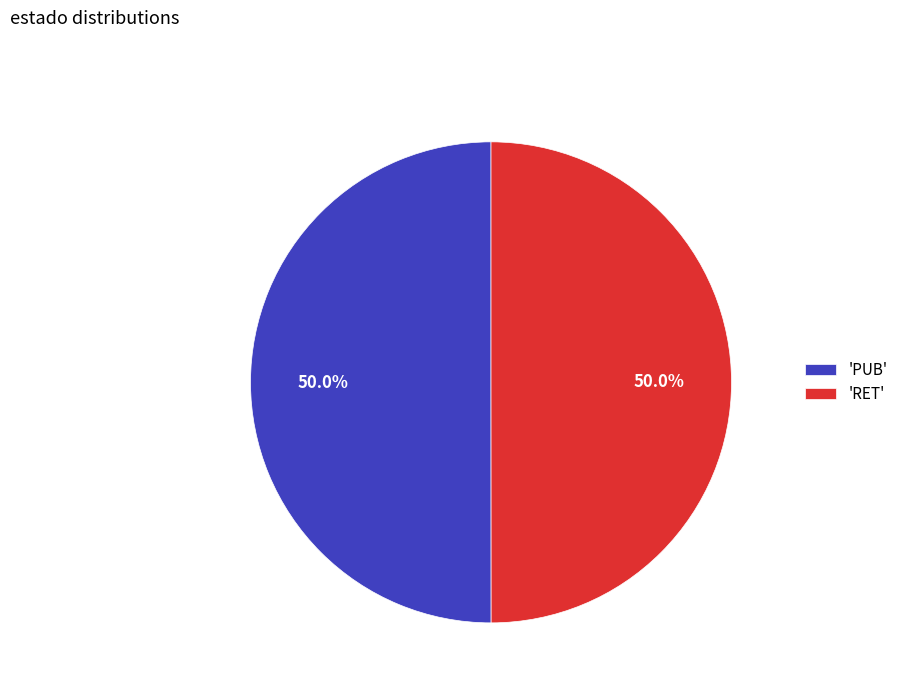

Combined, do 'PUB' and 'RET' account for over 50%?

Yes